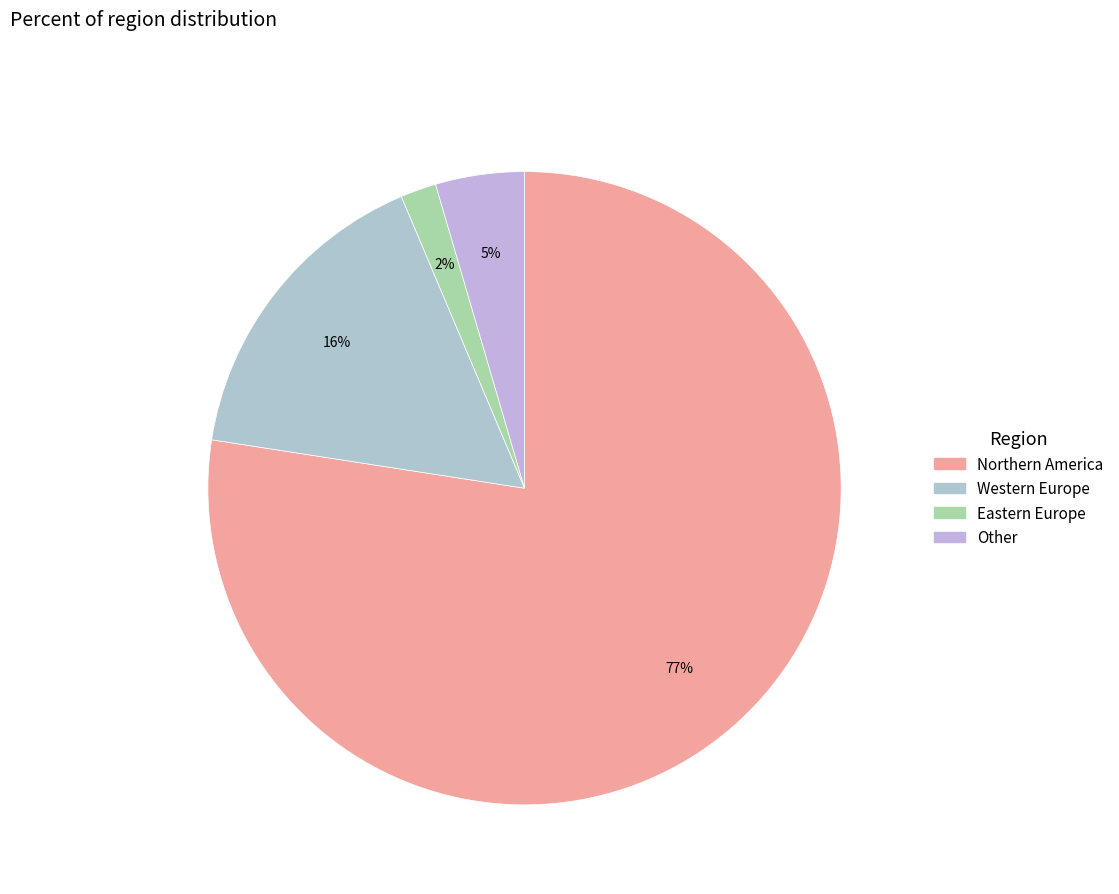

Combined, do Eastern Europe and Western Europe account for over 50%?

No